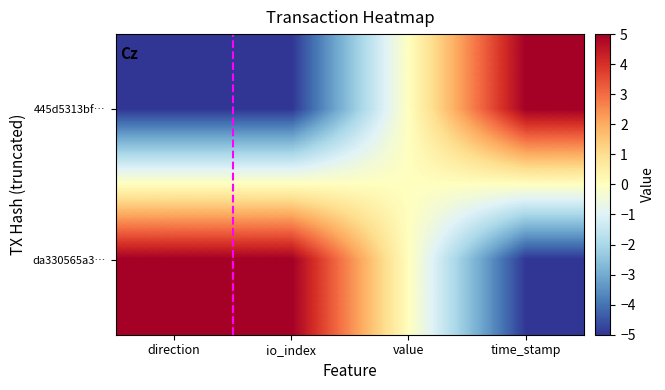

At how many categories does at least one series exceed 4?

3